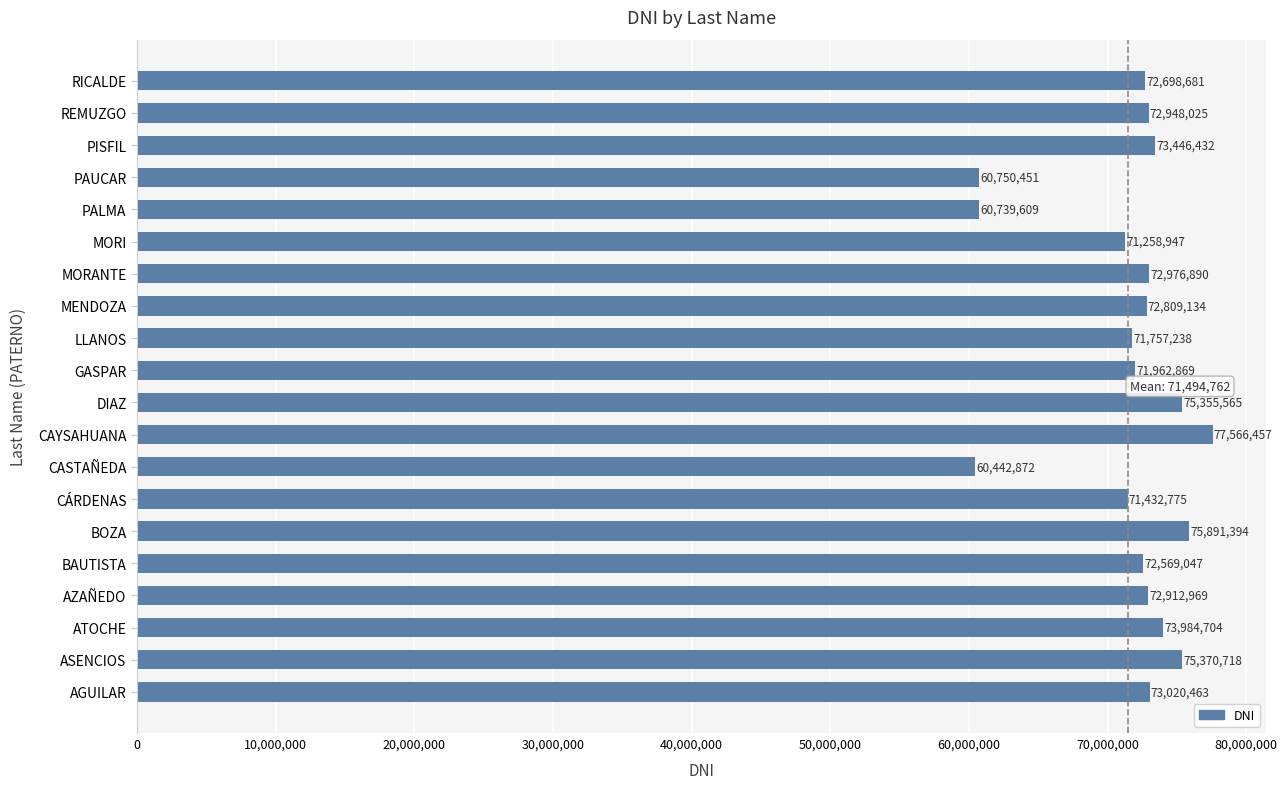

List the labels in order of value, largest first.

CAYSAHUANA, BOZA, ASENCIOS, DIAZ, ATOCHE, PISFIL, AGUILAR, MORANTE, REMUZGO, AZAÑEDO, MENDOZA, RICALDE, BAUTISTA, GASPAR, LLANOS, CÁRDENAS, MORI, PAUCAR, PALMA, CASTAÑEDA